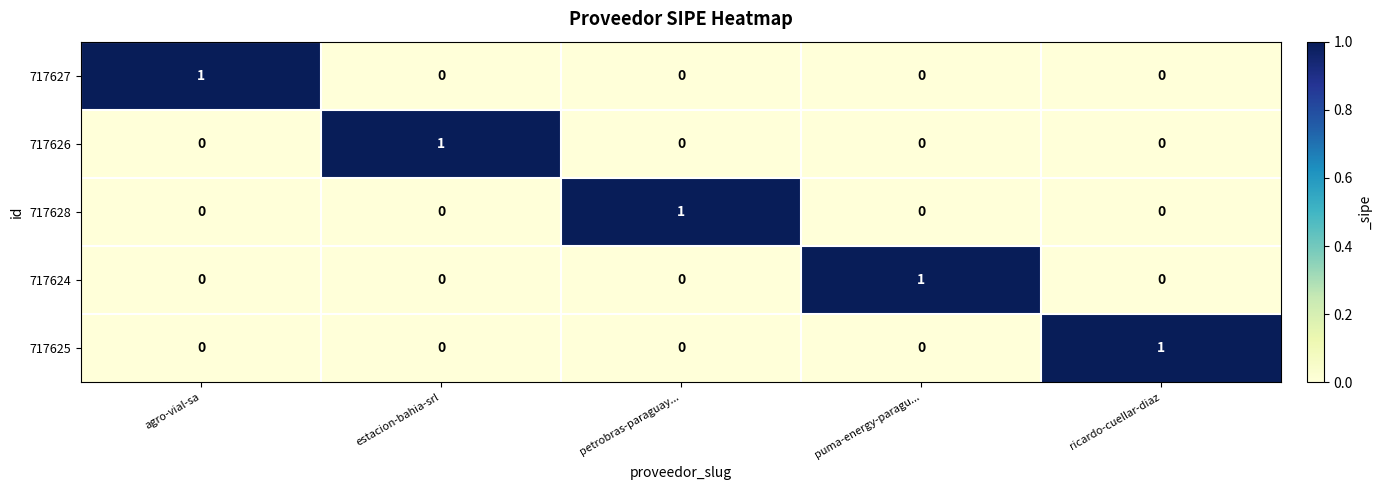

The value of 717628 at agro-vial-sa is 0. True or false?

True